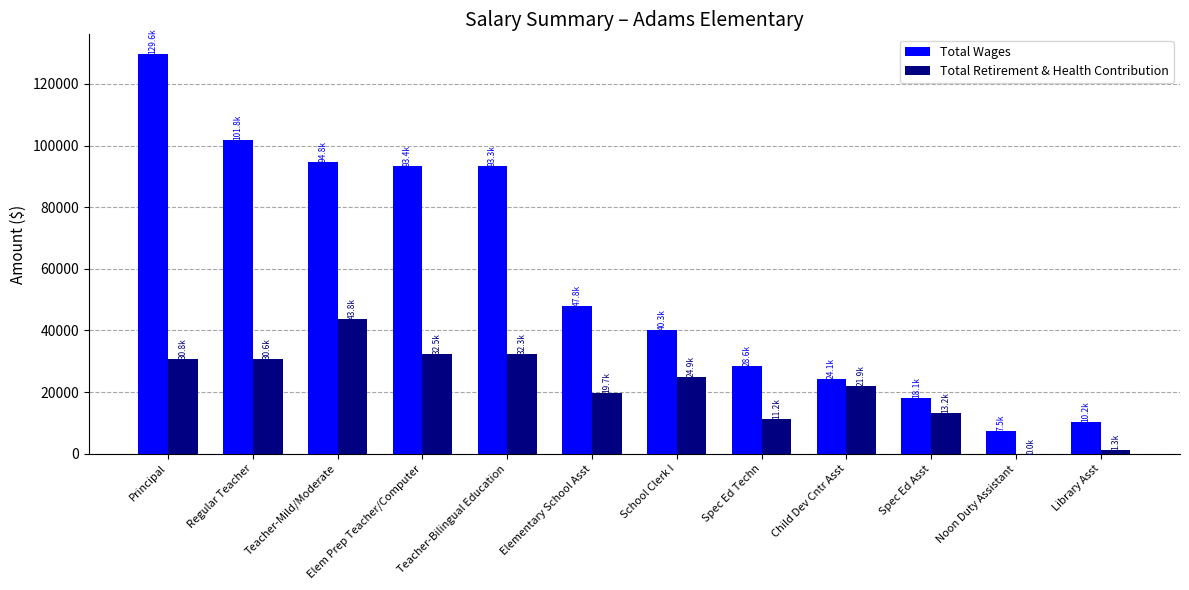

What is the greatest value displayed?

129586